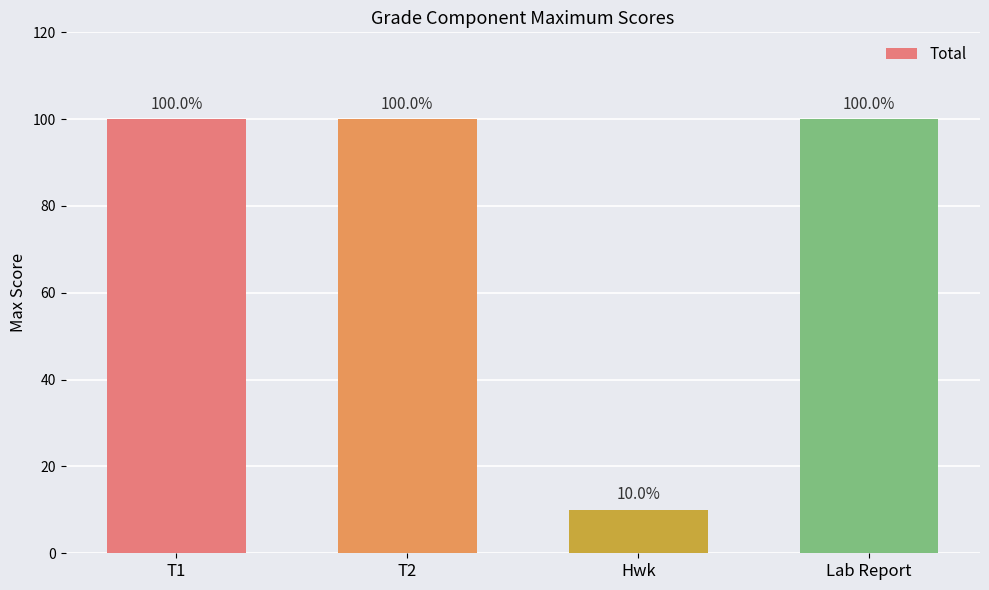

What is the maximum value shown in the chart?

100